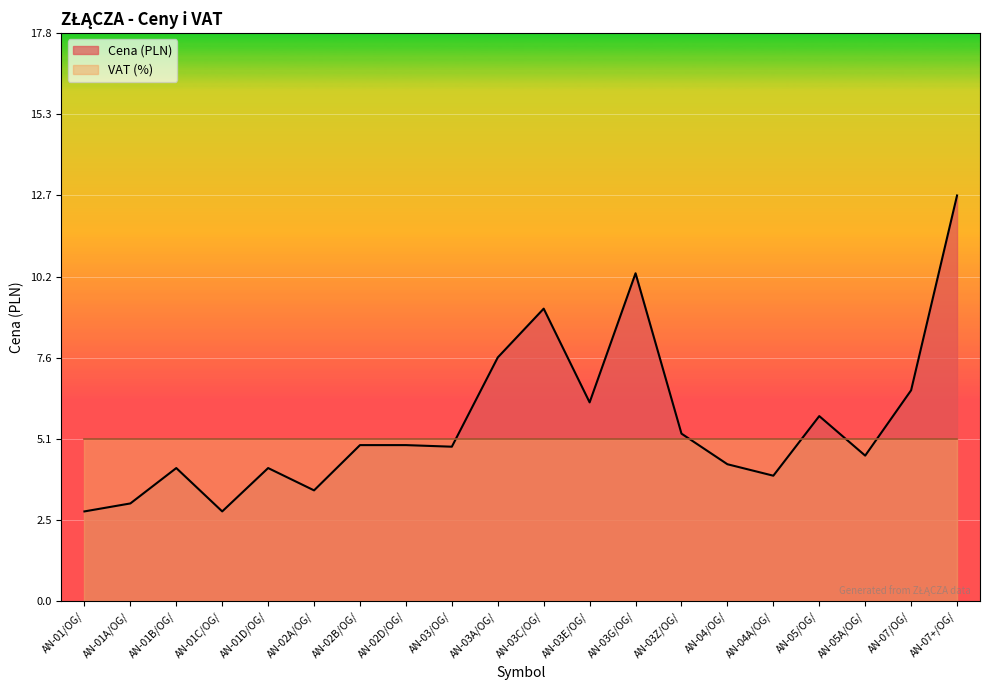

Rank the categories by value from lowest to highest.

AN-01/OG/, AN-01C/OG/, AN-01A/OG/, AN-02A/OG/, AN-04A/OG/, AN-01B/OG/, AN-01D/OG/, AN-04/OG/, AN-05A/OG/, AN-03/OG/, AN-02B/OG/, AN-02D/OG/, AN-03Z/OG/, AN-05/OG/, AN-03E/OG/, AN-07/OG/, AN-03A/OG/, AN-03C/OG/, AN-03G/OG/, AN-07+/OG/